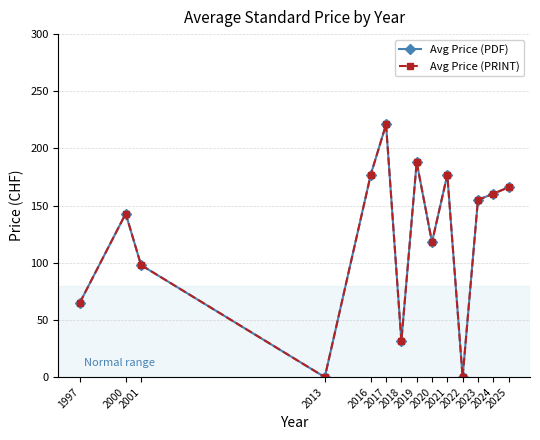

At which label is Avg Price (PRINT) closest to 110?

2020